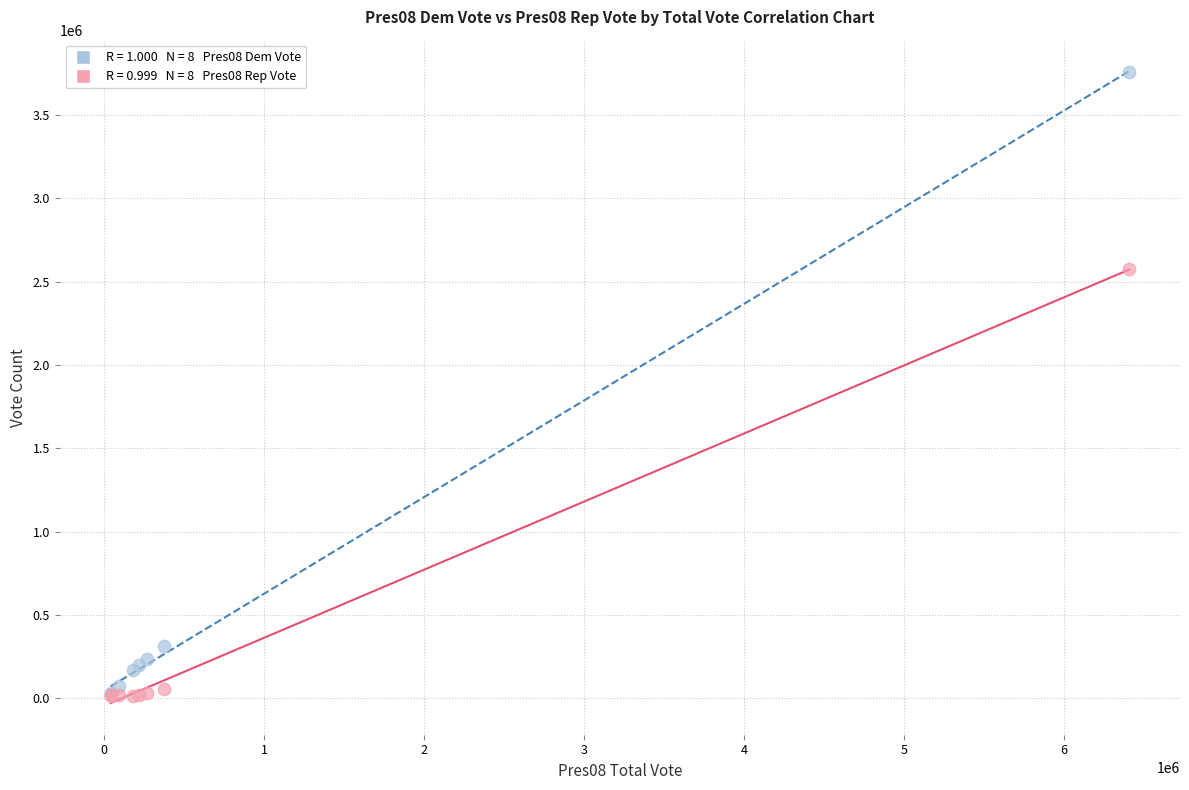

Across all series, what Y value is closest to 1885626?

2576192